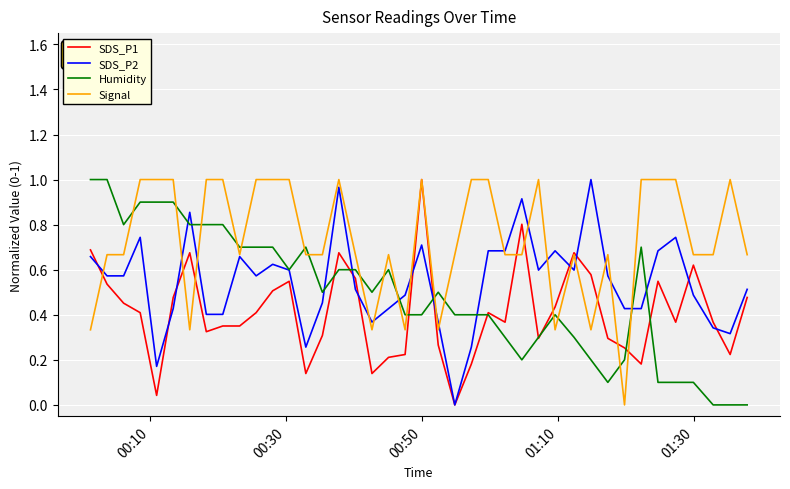

After their last crossing, which series has the higher values: Signal or Humidity?

Signal